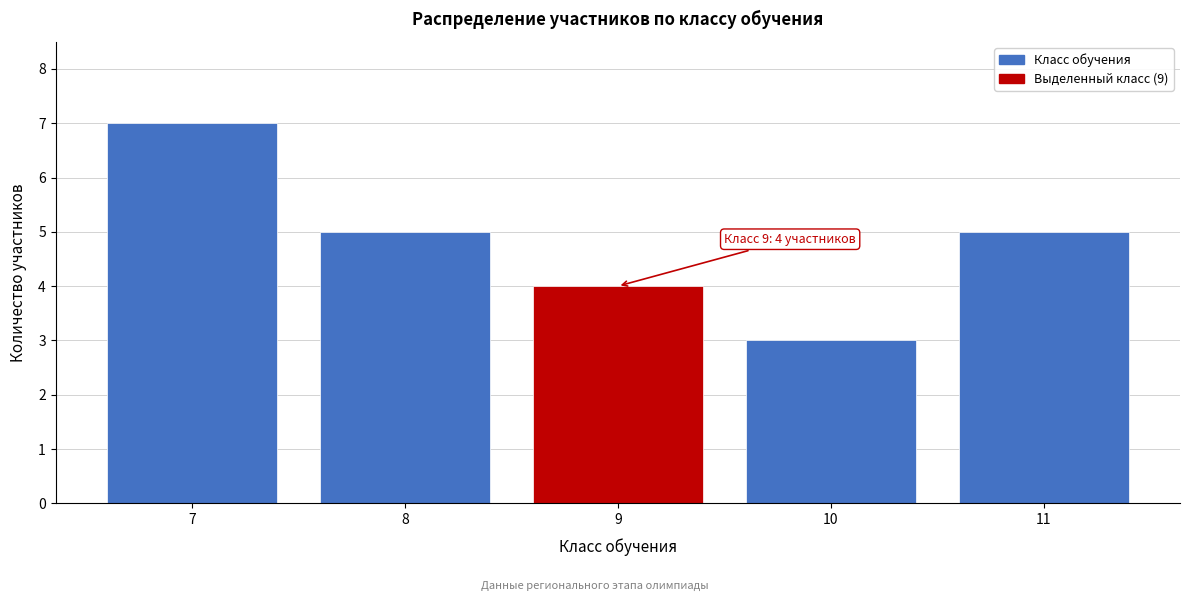

Reading left to right, list all the values displayed in this chart.

7	5	4	3	5